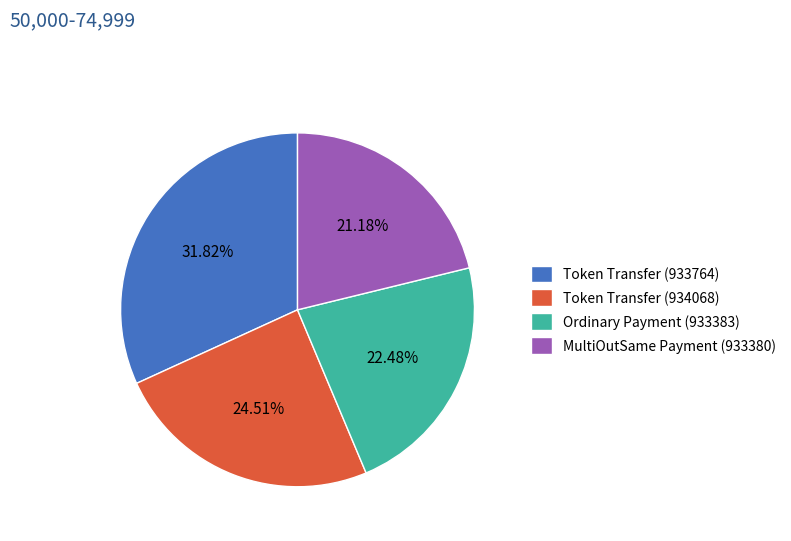

To the nearest percent, what is the difference between the largest and smallest slice percentages?

11%